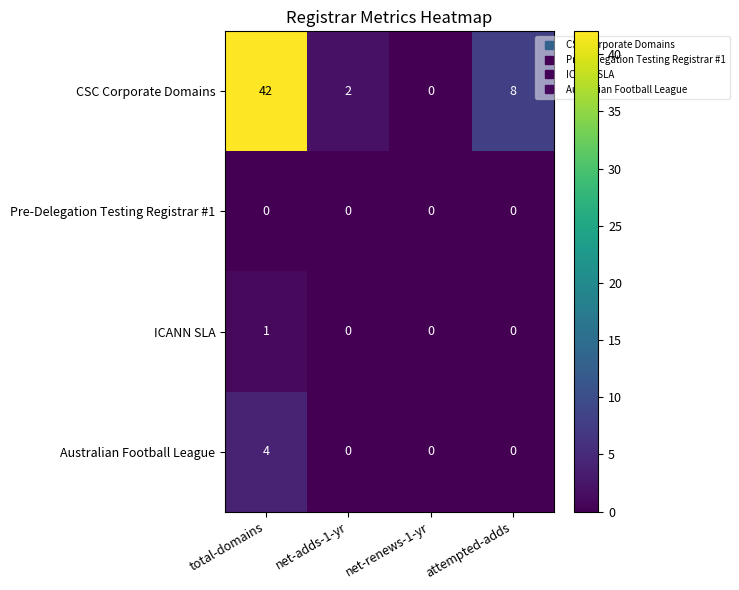

Which series has the largest range (max minus min)?

CSC Corporate Domains